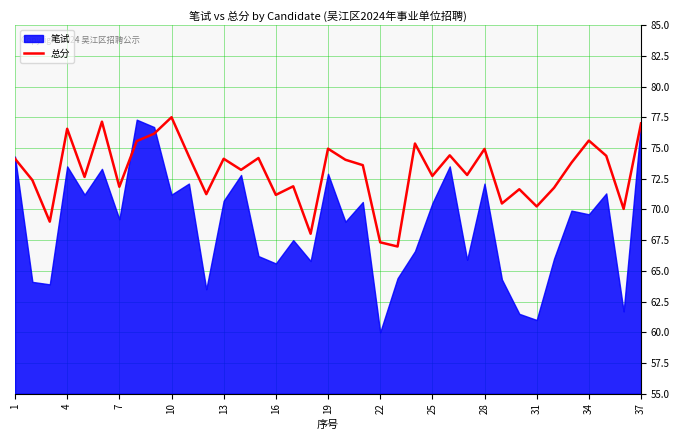

What is the minimum value for 总分?

67.0